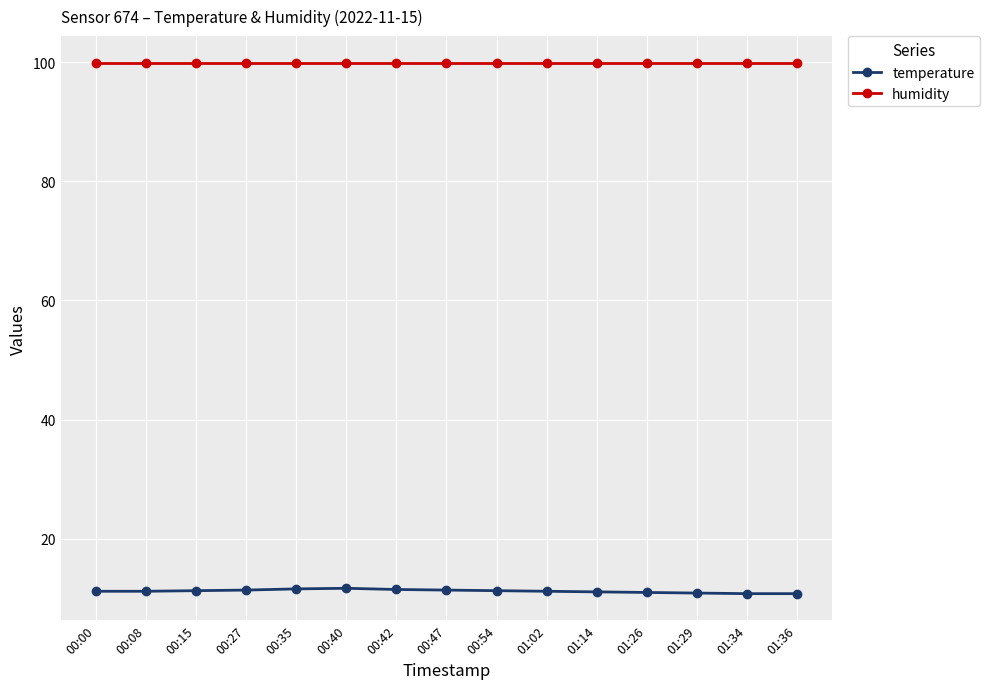

Rank the series by their average value, from highest to lowest.

humidity, temperature